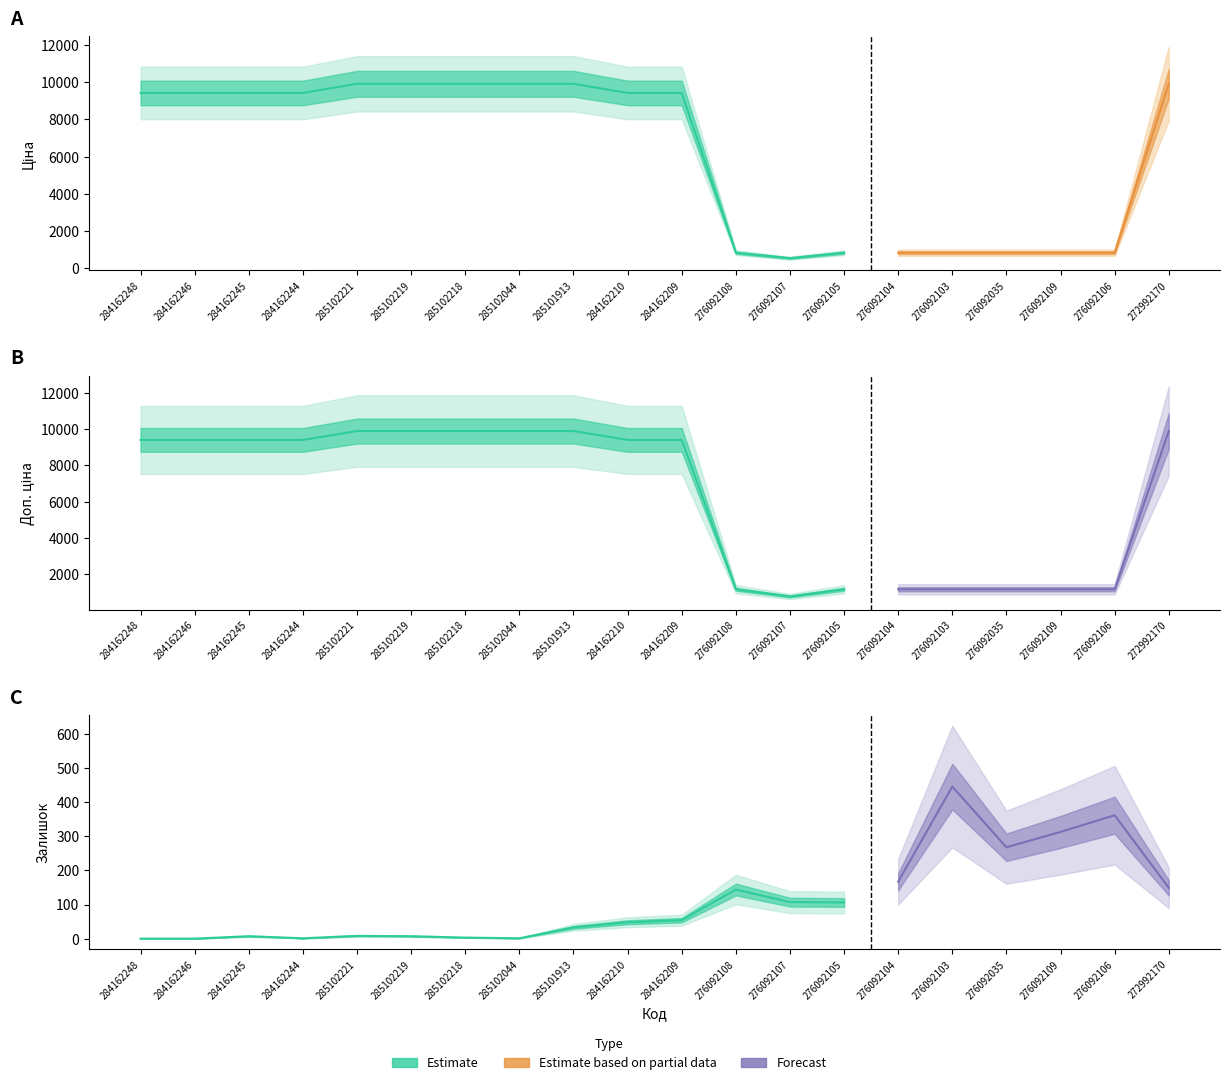

What is the sum of the Залишок values at 15 and 19?

595.0